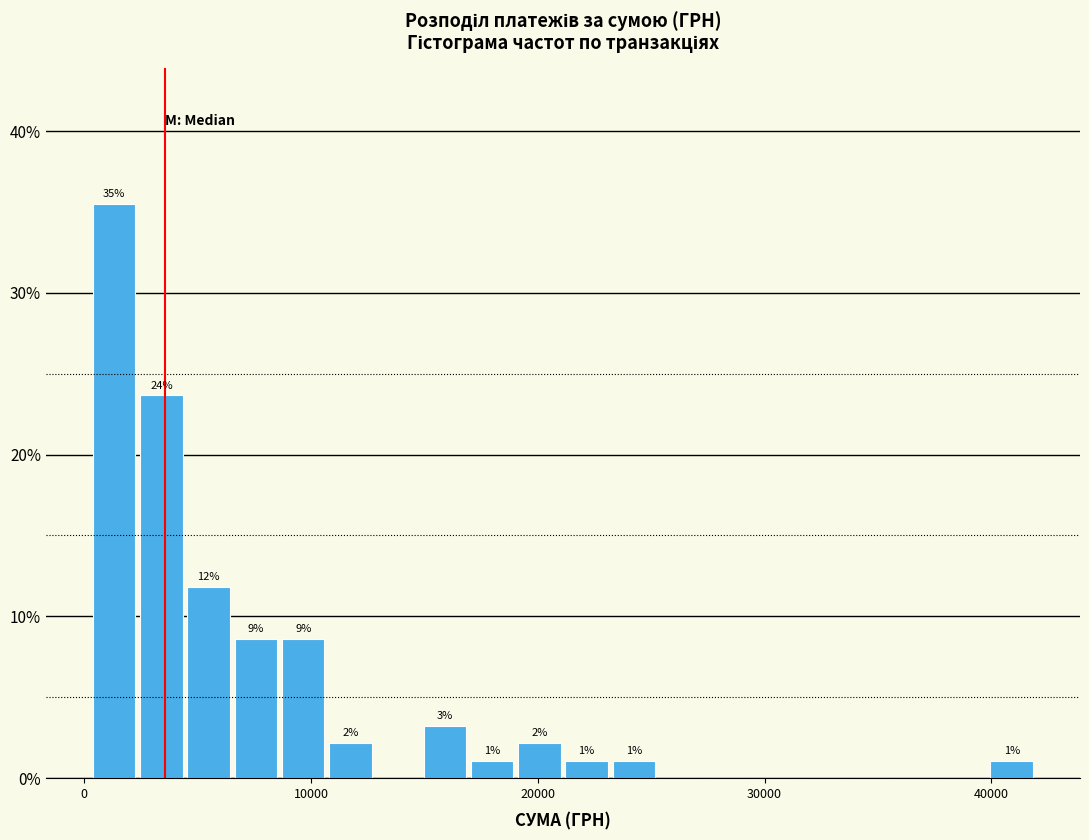

Around what value on the x-axis is the tallest bar? Give the approximate position of its centre, as read against the axis.

1000